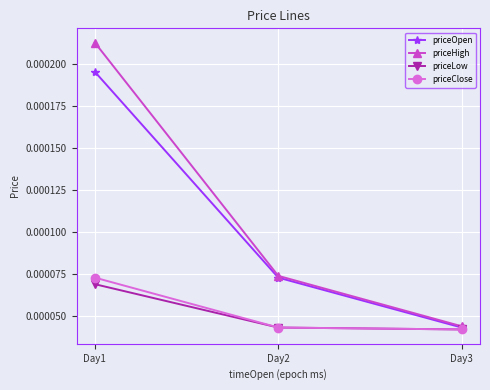

At which label does priceClose reach its peak?

Day1